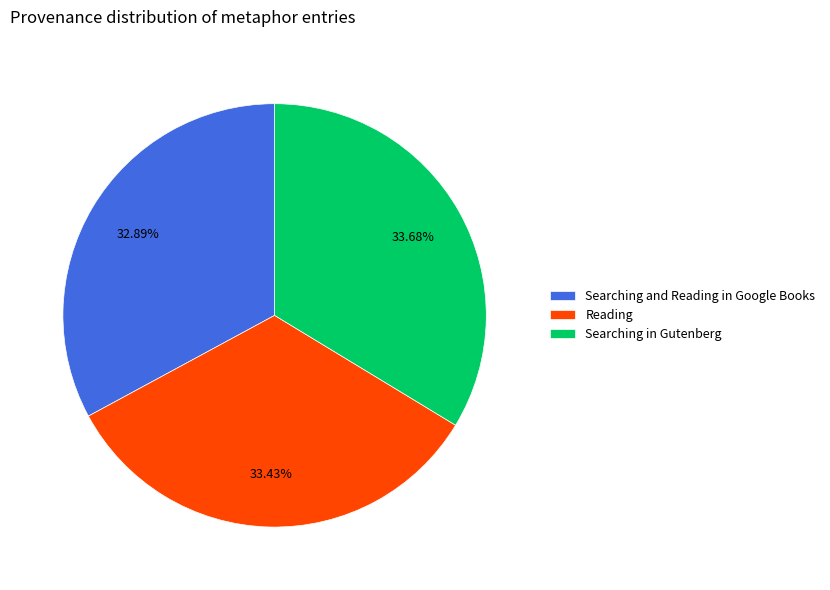

Which has a higher value, Searching in Gutenberg or Searching and Reading in Google Books?

Searching in Gutenberg